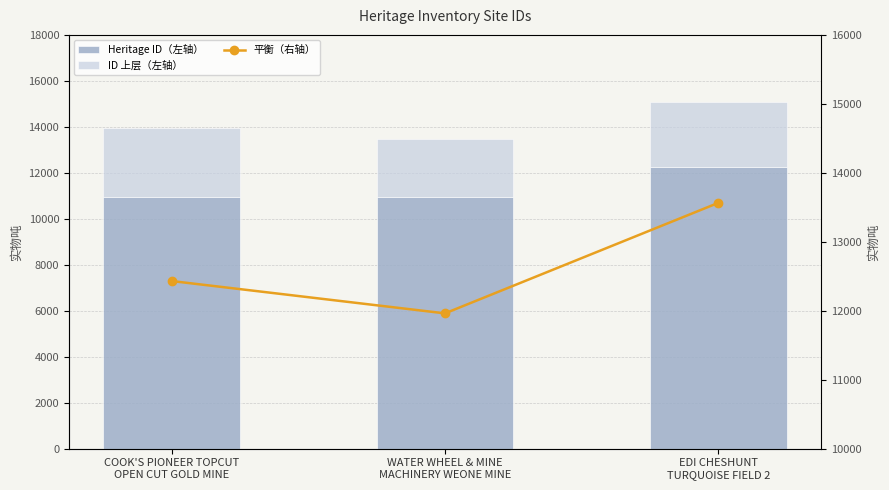

Is it true that 平衡（右轴） equals 23793 at EDI CHESHUNT
TURQUOISE FIELD 2?

False